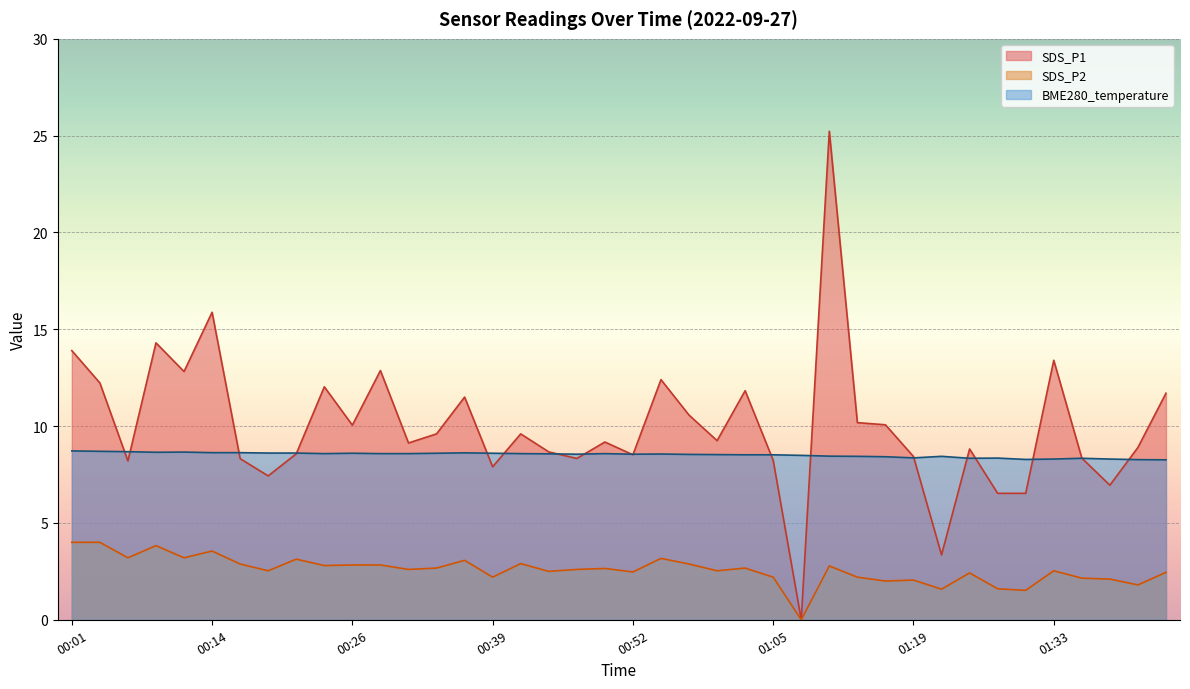

True or false: there are more than 2 points higher than both neighbors.

True